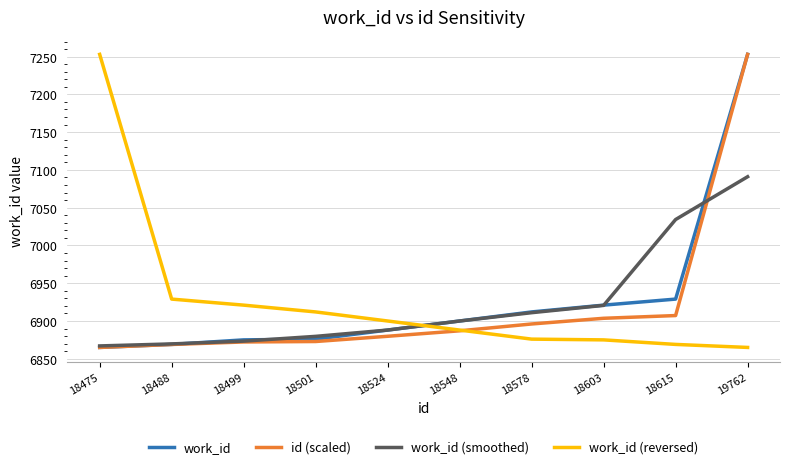

How many lines are shown in the chart?

4